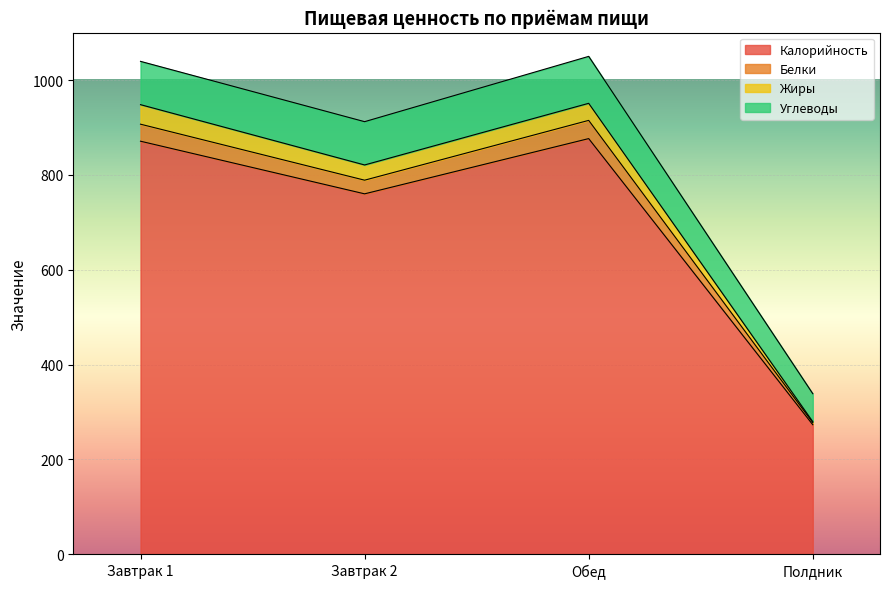

The Углеводы series shows 1039.4 at Завтрак 1. True or false?

True